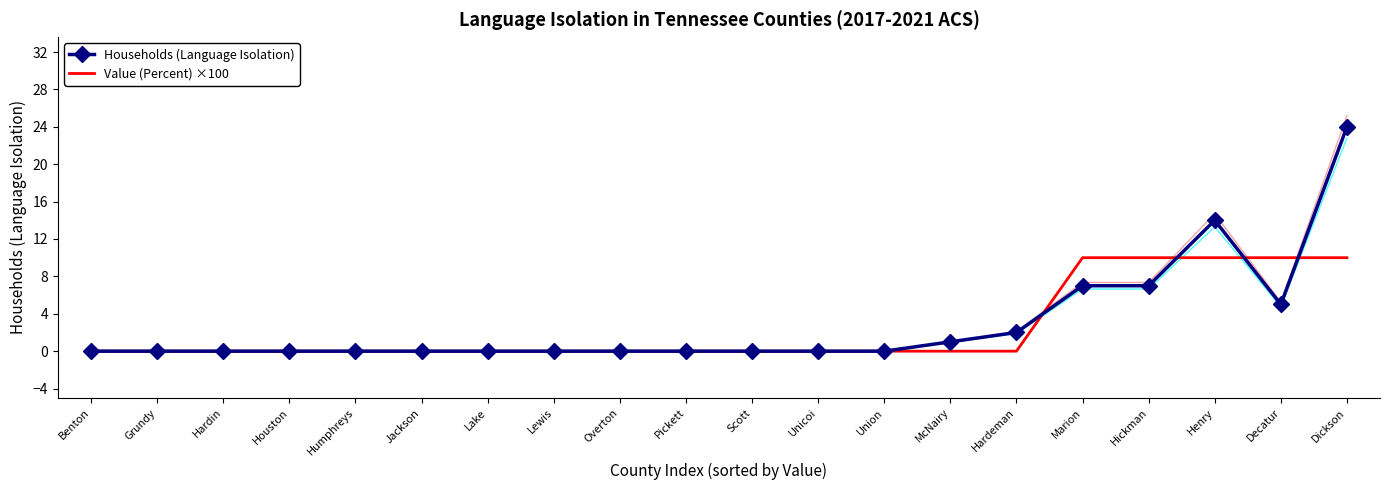

True or false: Value (Percent) ×100 has more than 2 interior local peaks.

False